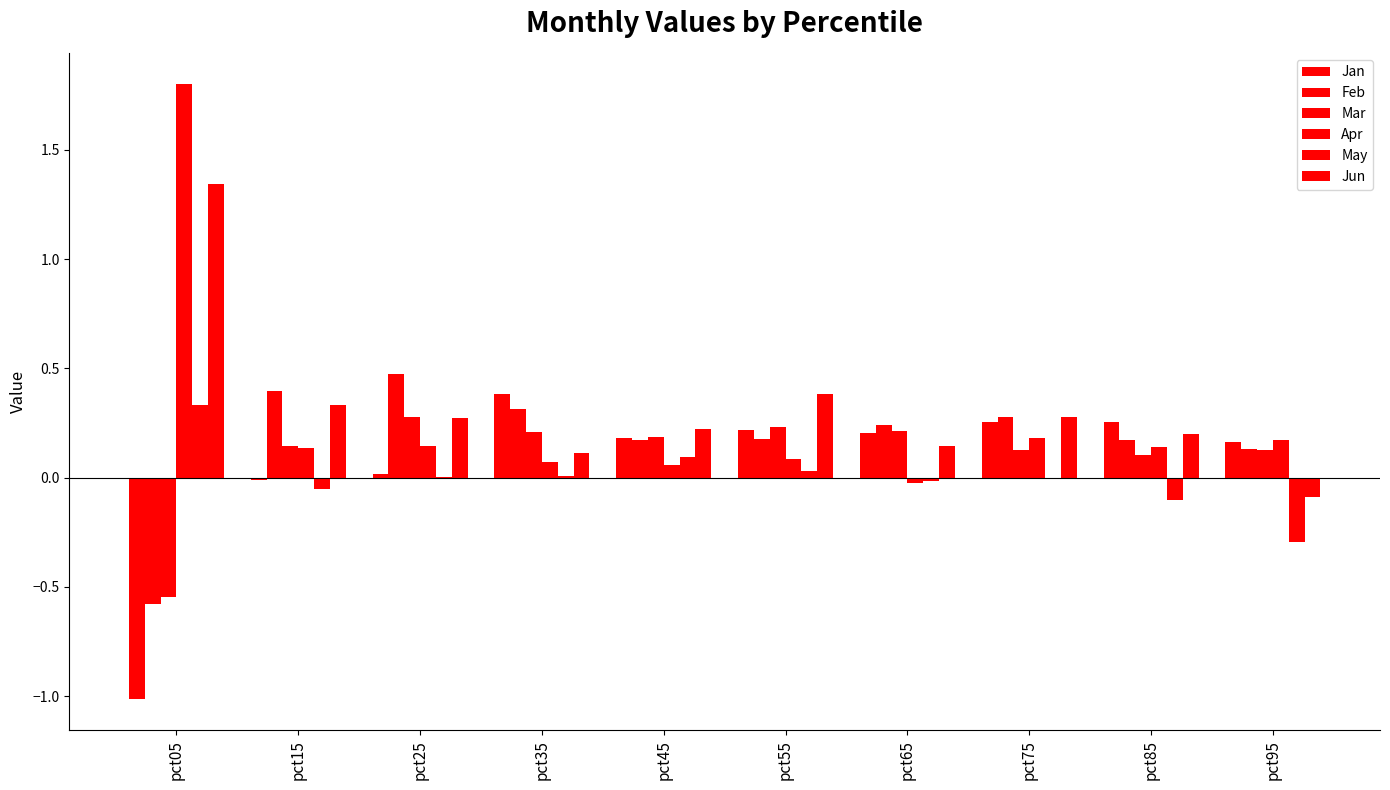

Are the bars grouped side by side (vs. stacked)?

Yes